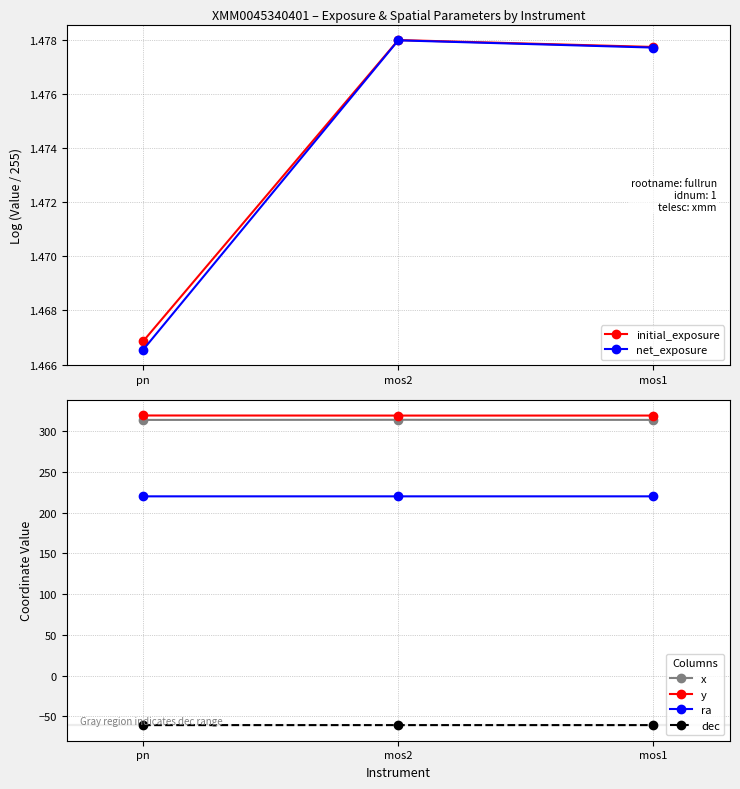

List the series in order of their peak value, lowest first.

dec, net_exposure, initial_exposure, ra, x, y